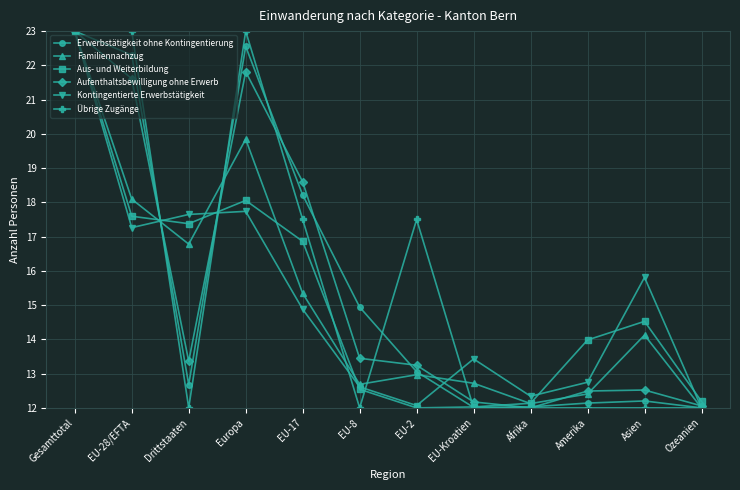

What position from the left is Europa?

4